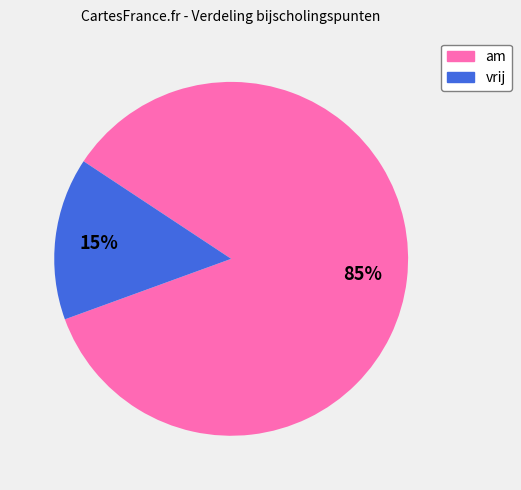

To the nearest percent, what is the average slice percentage?

50%